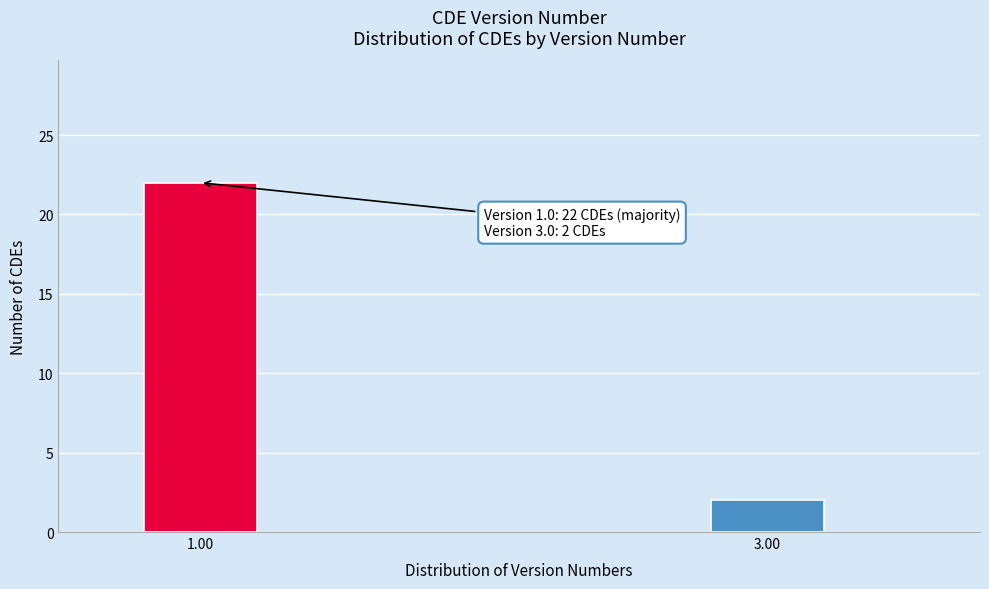

Reading left to right, extract all data points from this chart.

1.00=22	3.00=2